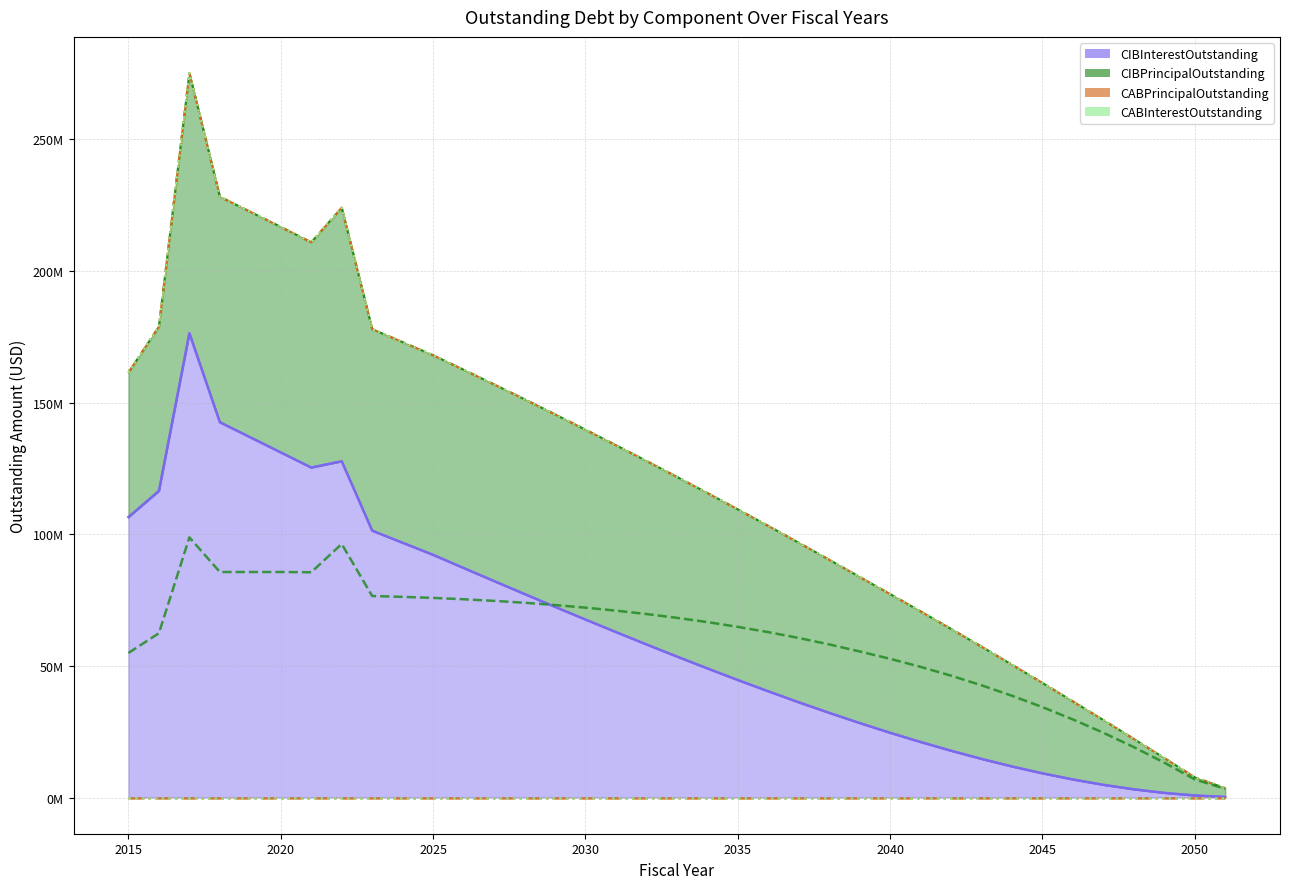

At which label does CIBInterestOutstanding first exceed 53550859?

2015